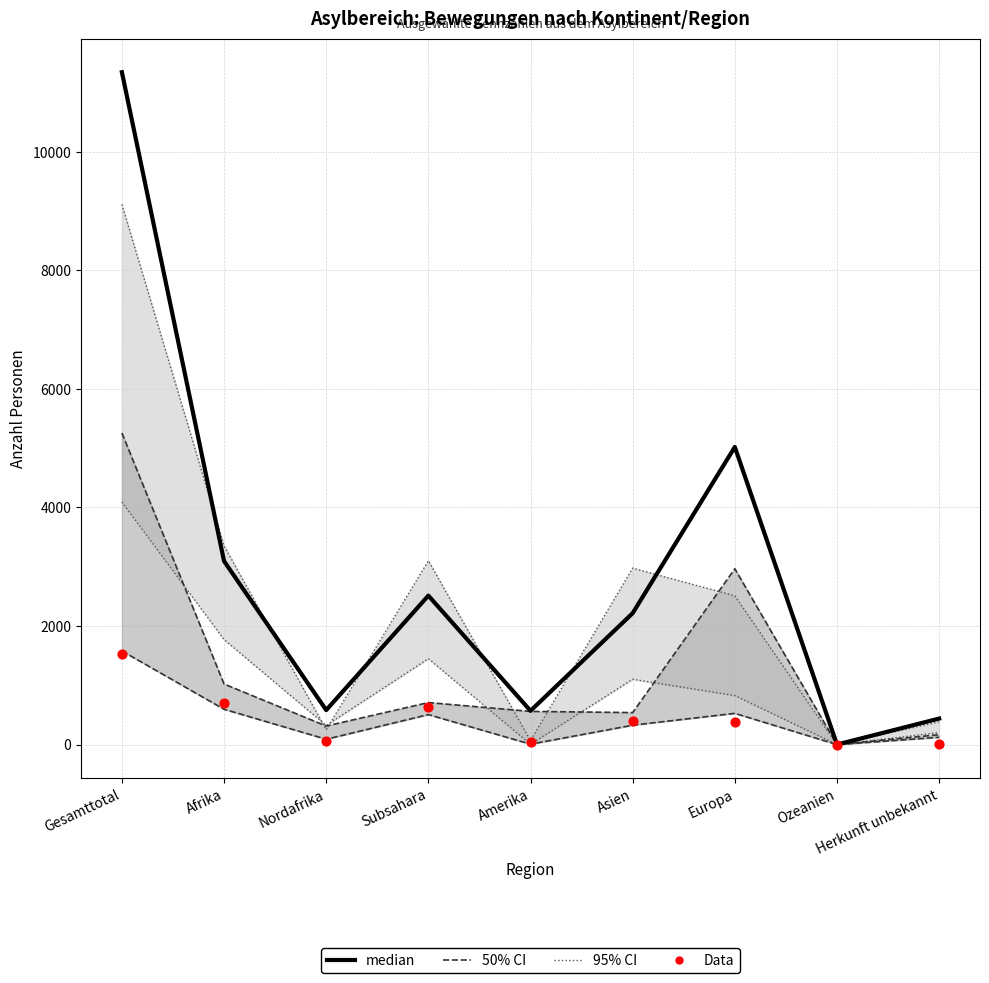

Which series has the largest total across all categories?

median